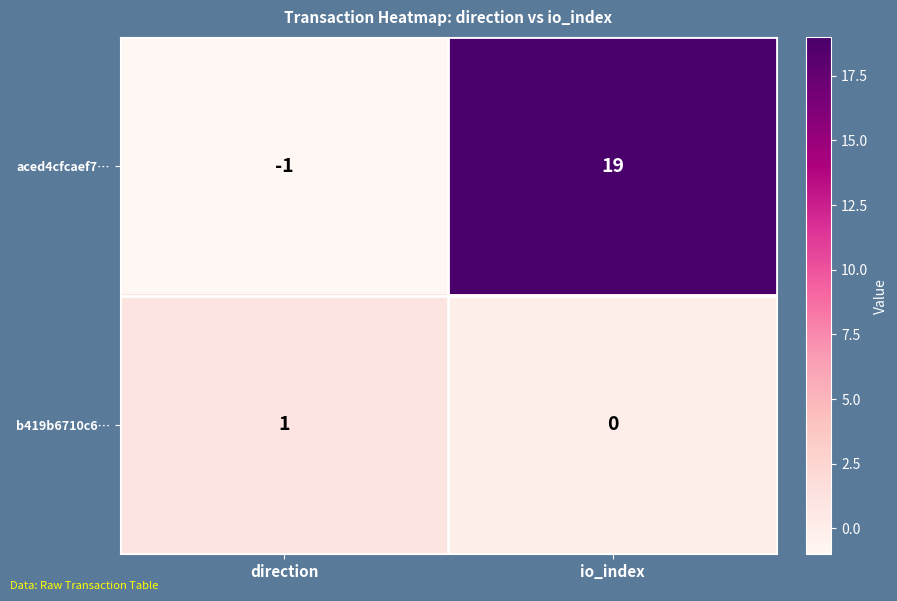

Where is b419b6710c6… nearest to the value 0?

io_index